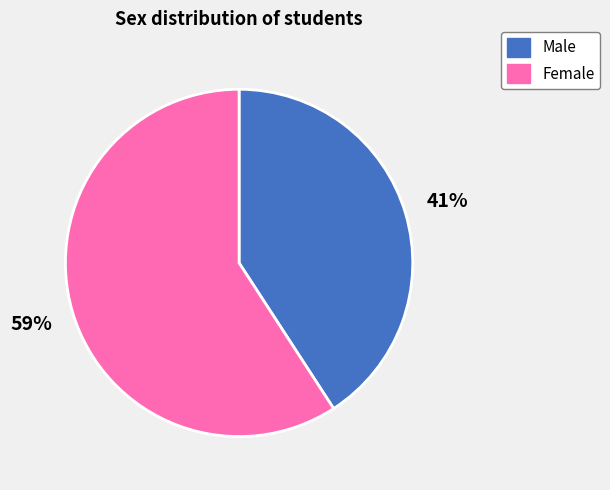

Combined, do Male and Female account for over 50%?

Yes